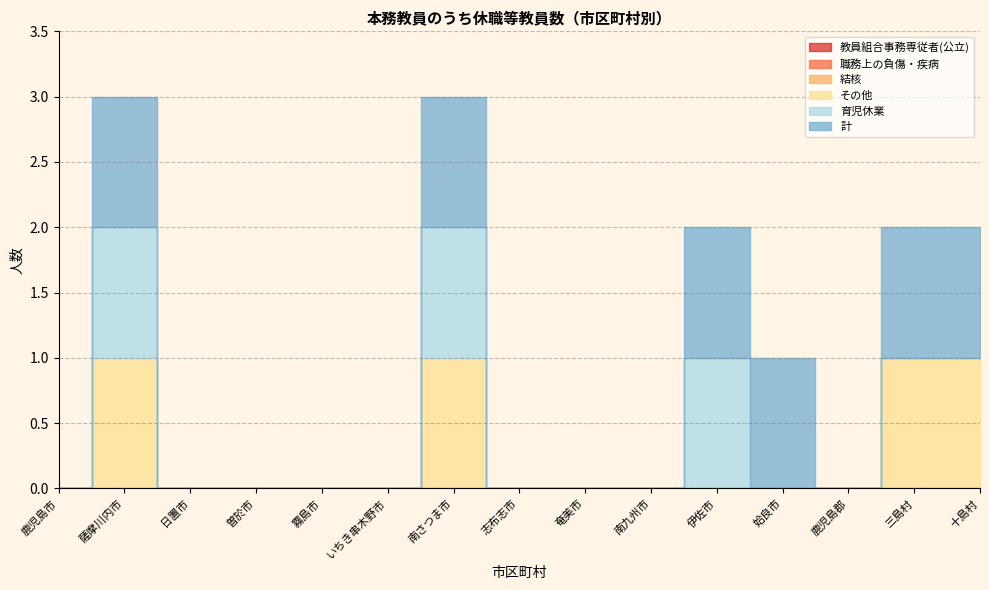

Is the value of 育児休業 at いちき串木野市 greater than the value of 計 at 十島村?

No